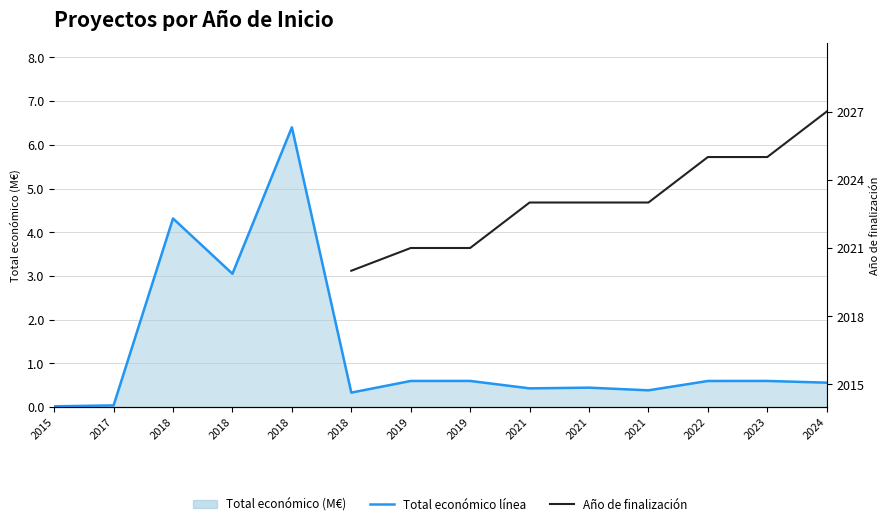

What is the maximum value shown in the chart?

2027.0